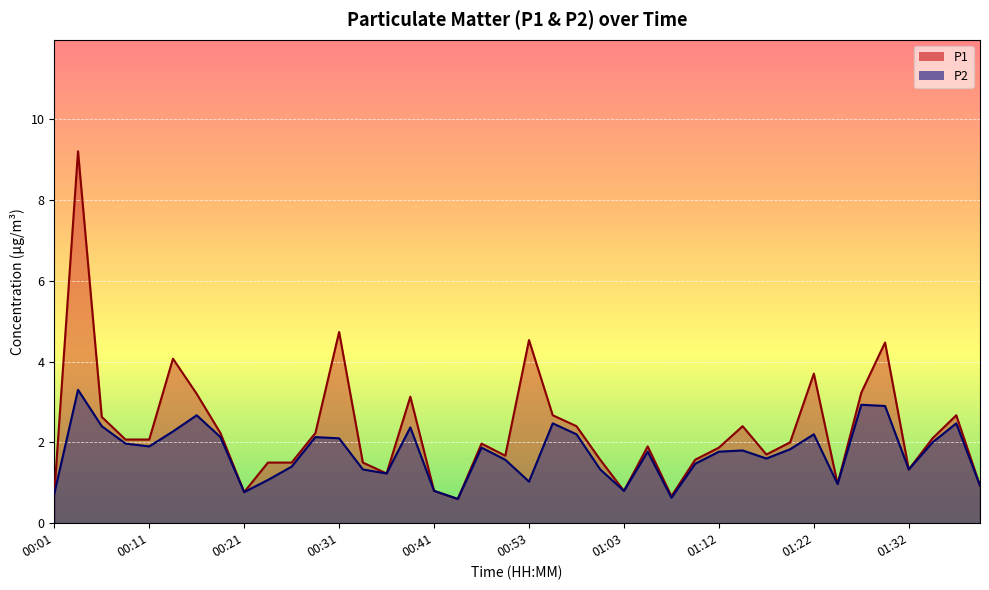

What is the average value of the P2 series?

1.7